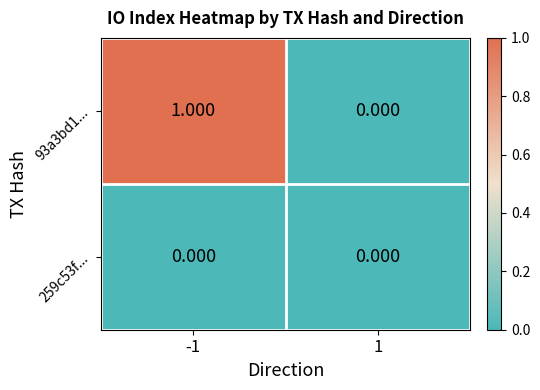

At how many categories does at least one series exceed 0?

1